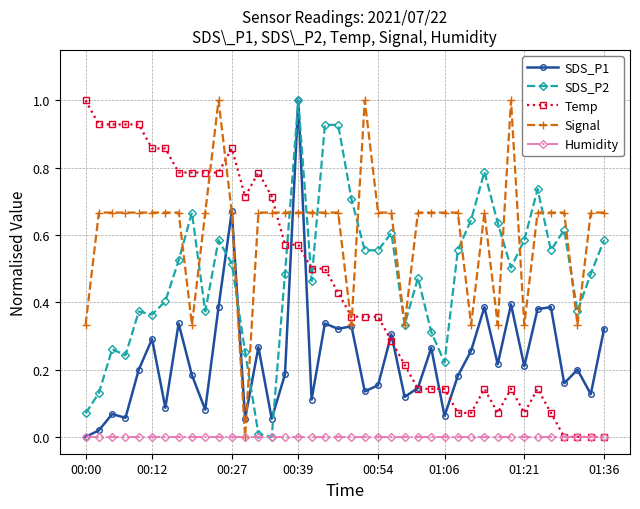

True or false: Temp and SDS_P2 intersect in this chart.

True